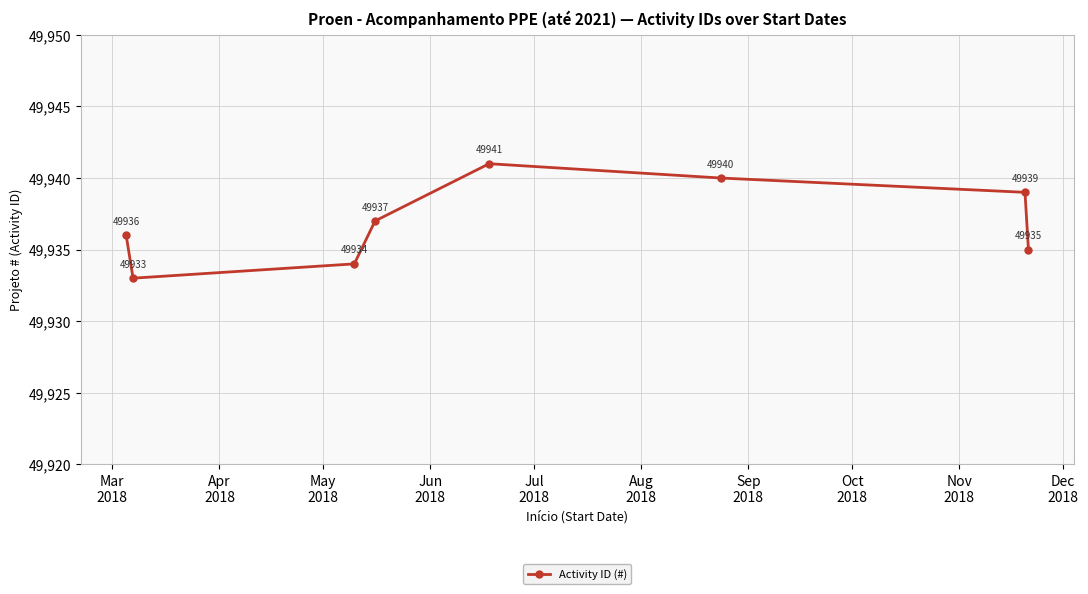

What is the difference between the maximum and second lowest values?

7